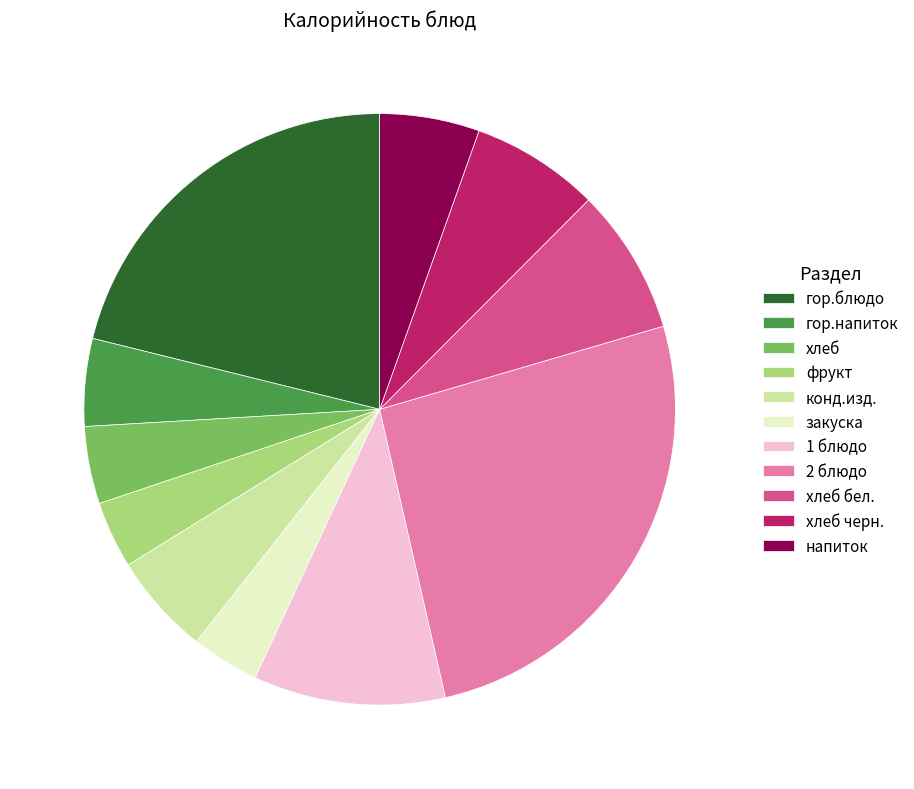

Count the number of slices in the pie.

11